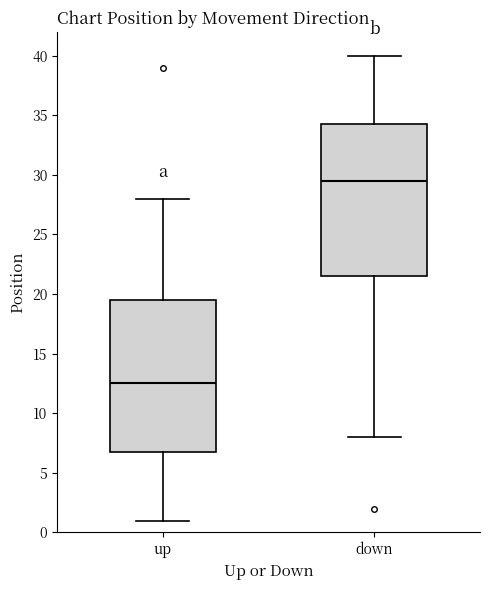

Reading left to right, transcribe this box plot: for each box, give where its median line is, the range the box spans, and where its two whiskers end, as read against the y-axis. The values are not printed on the chart, so give them approximately, as read against the axis.

up: median 12.5, box 7.0 to 19.5, whiskers 1.0 to 28.0
down: median 29.5, box 21.5 to 34.5, whiskers 8.0 to 40.0